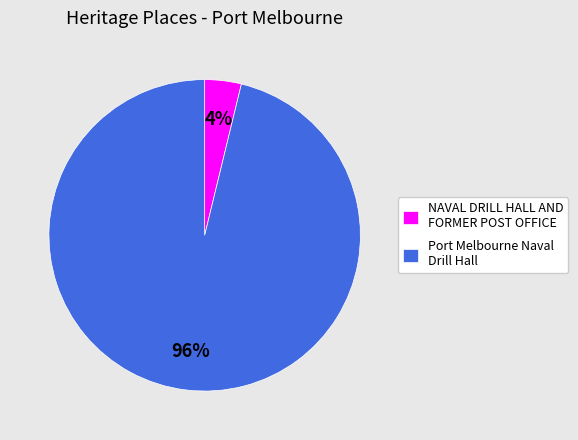

The Port Melbourne Naval Drill Hall slice represents 84% of the pie. True or false?

False